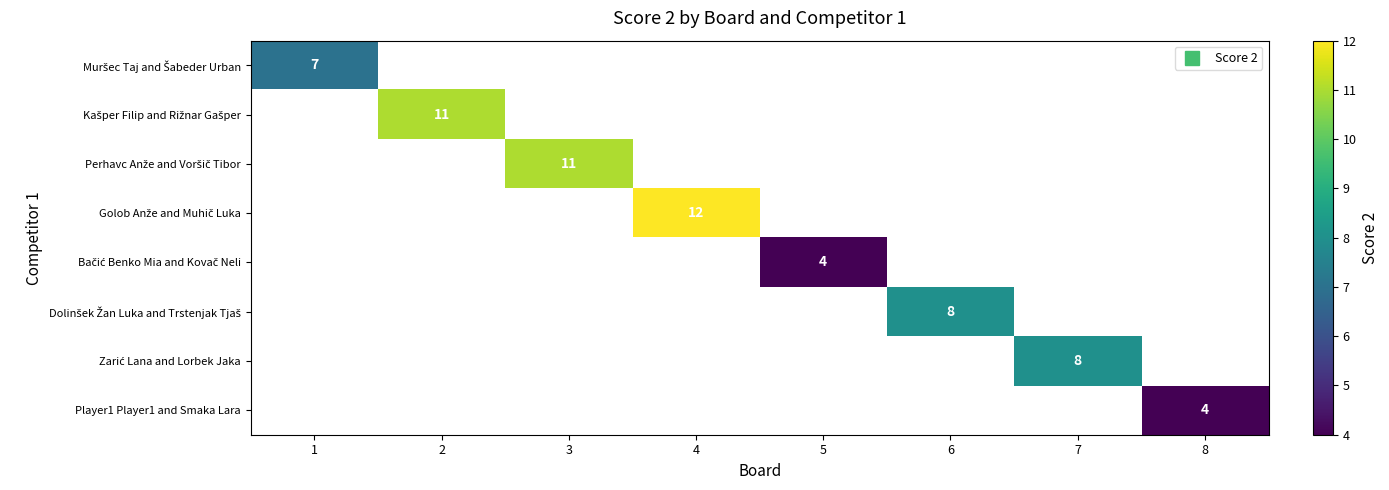

What is the minimum value shown in the chart?

4.0